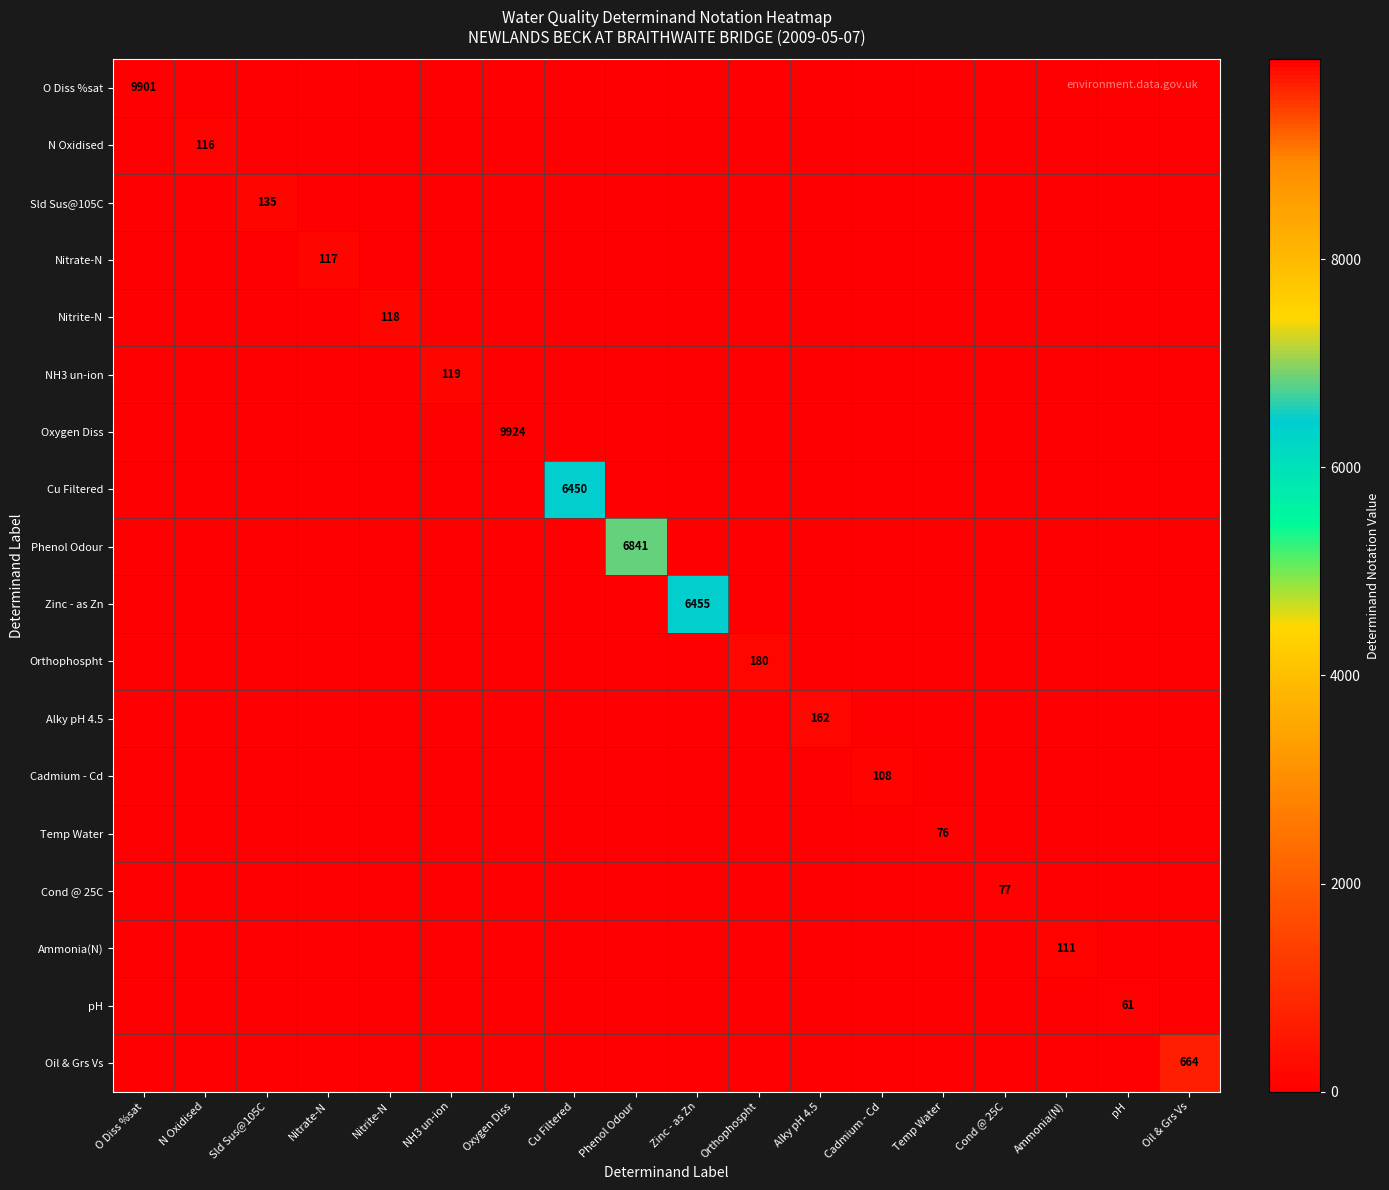

What is the sum of all Oil & Grs Vs values?

664